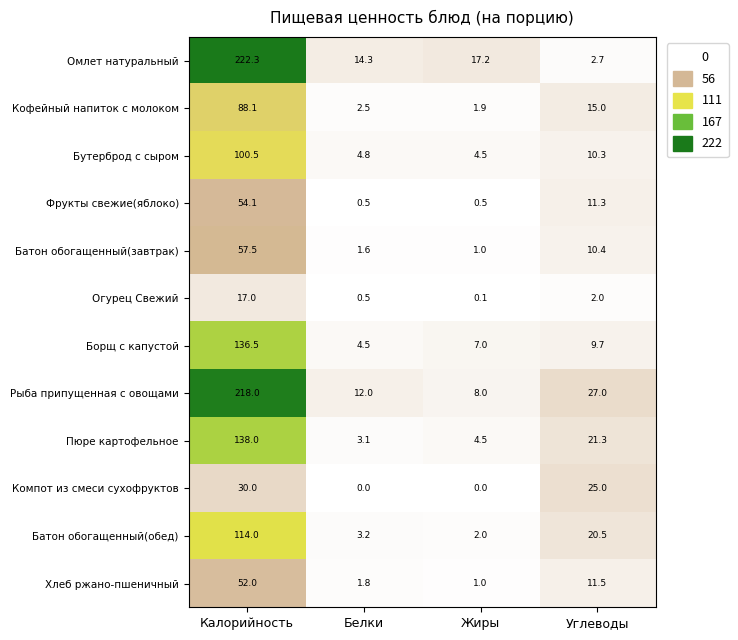

Which series has the largest total across all categories?

Рыба припущенная с овощами